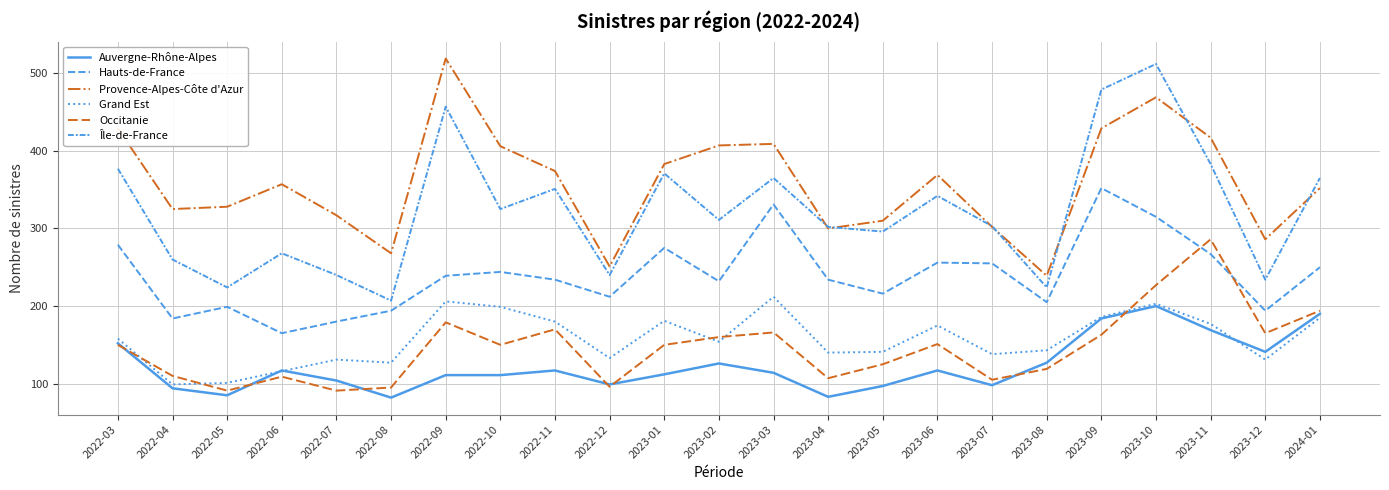

Is this an area chart (filled region under the line)?

No